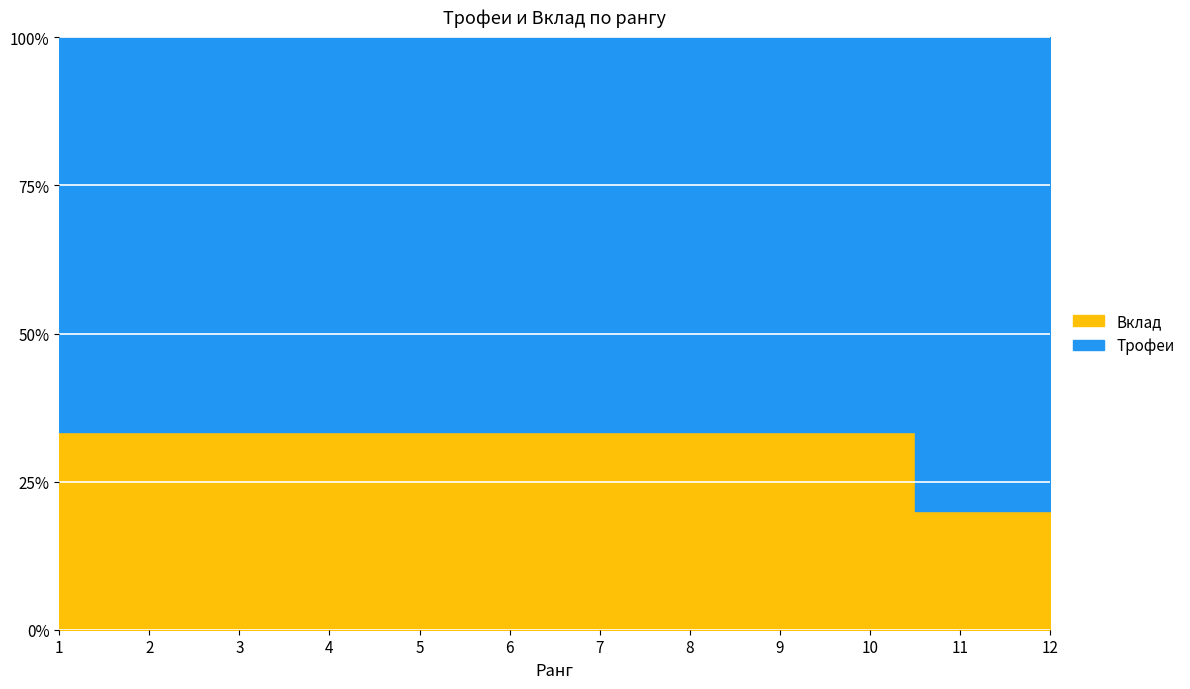

What is the total value across all series at 5?

10656